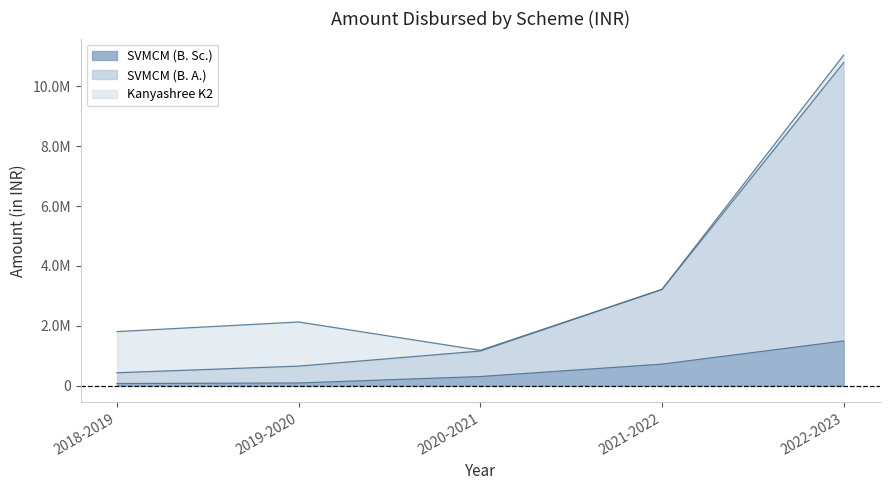

What are all the series names shown in the legend?

SVMCM (B. Sc.), SVMCM (B. A.), Kanyashree K2